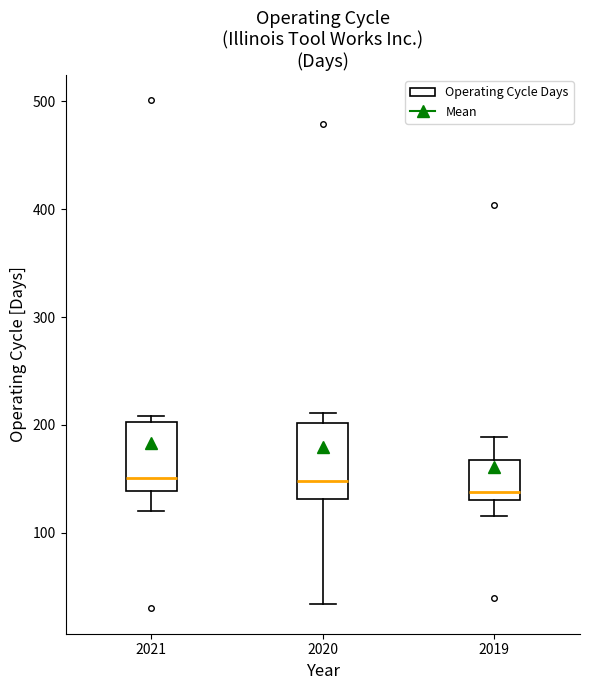

Reading left to right, transcribe this box plot: for each box, give where its median line is, the range the box spans, and where its two whiskers end, as read against the y-axis. The values are not printed on the chart, so give them approximately, as read against the axis.

2021: median 150, box 140 to 200, whiskers 120 to 210
2020: median 150, box 130 to 200, whiskers 30 to 210
2019: median 140, box 130 to 170, whiskers 120 to 190